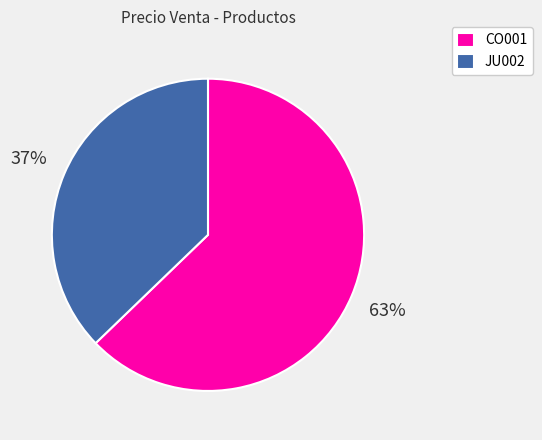

To the nearest percent, what portion does JU002 represent?

37%